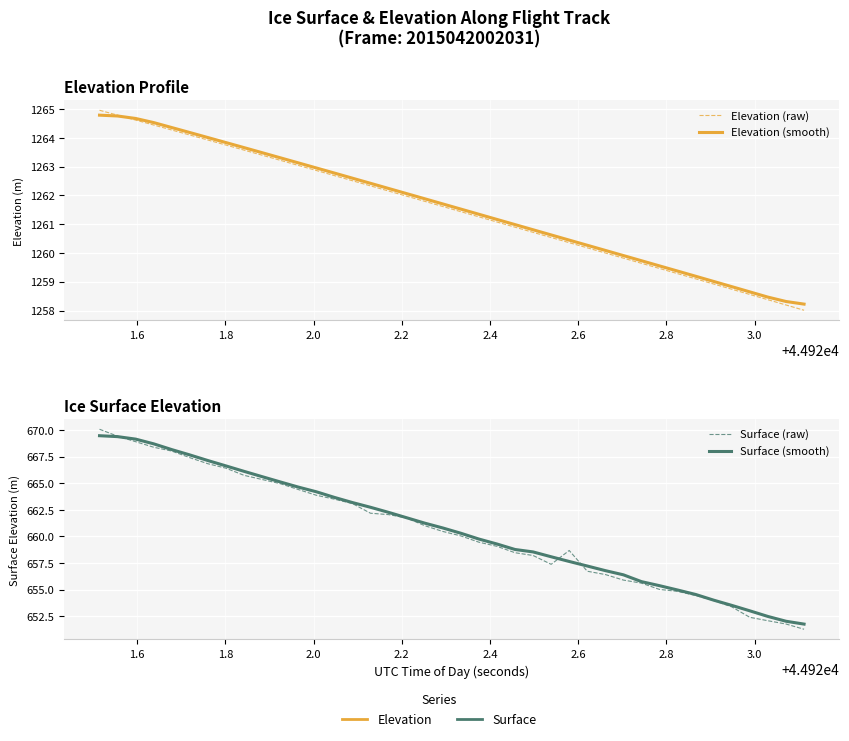

True or false: Surface (smooth) and Elevation (raw) cross at least once.

False